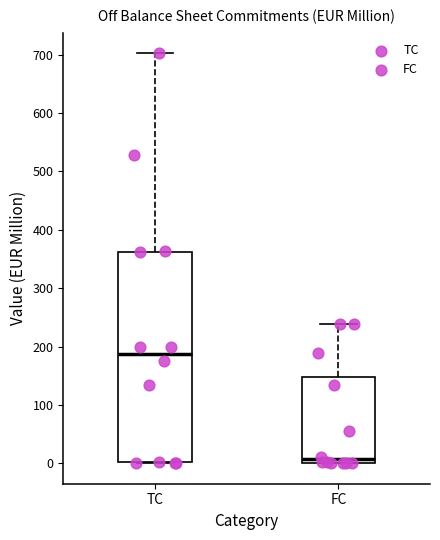

Which box has the highest median line?

TC